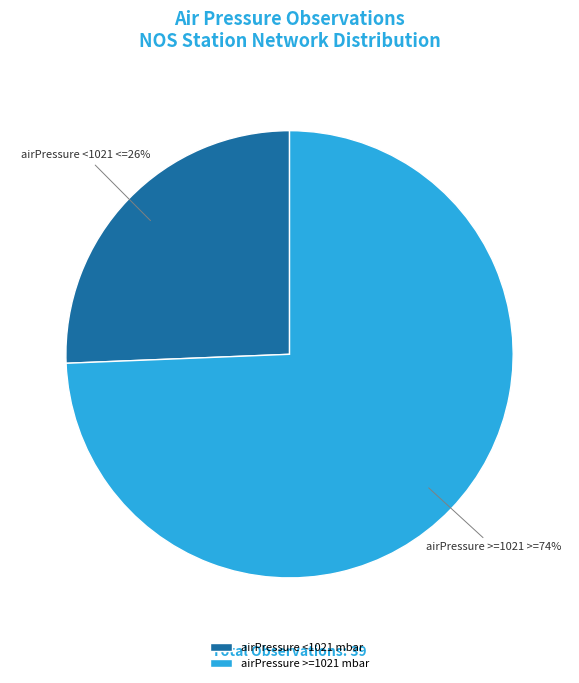

Which has a higher value, airPressure >=1021 mbar or airPressure <1021 mbar?

airPressure >=1021 mbar